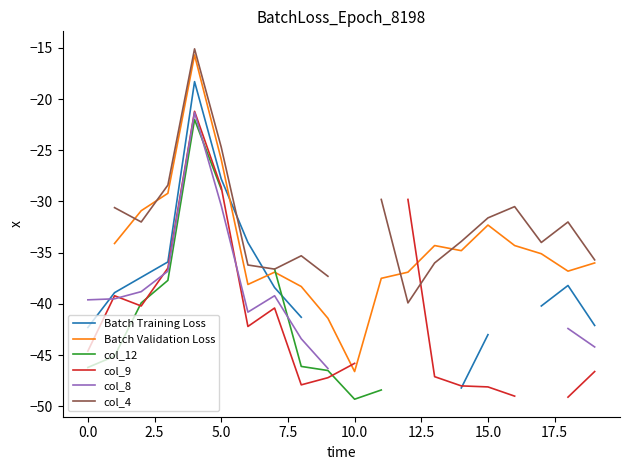

What are all the series names shown in the legend?

Batch Training Loss, Batch Validation Loss, col_12, col_9, col_8, col_4